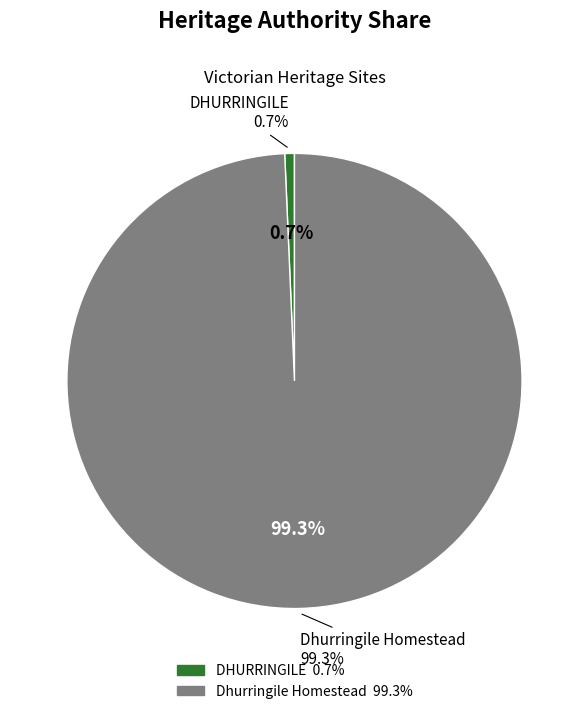

How many slices are in this pie chart?

2